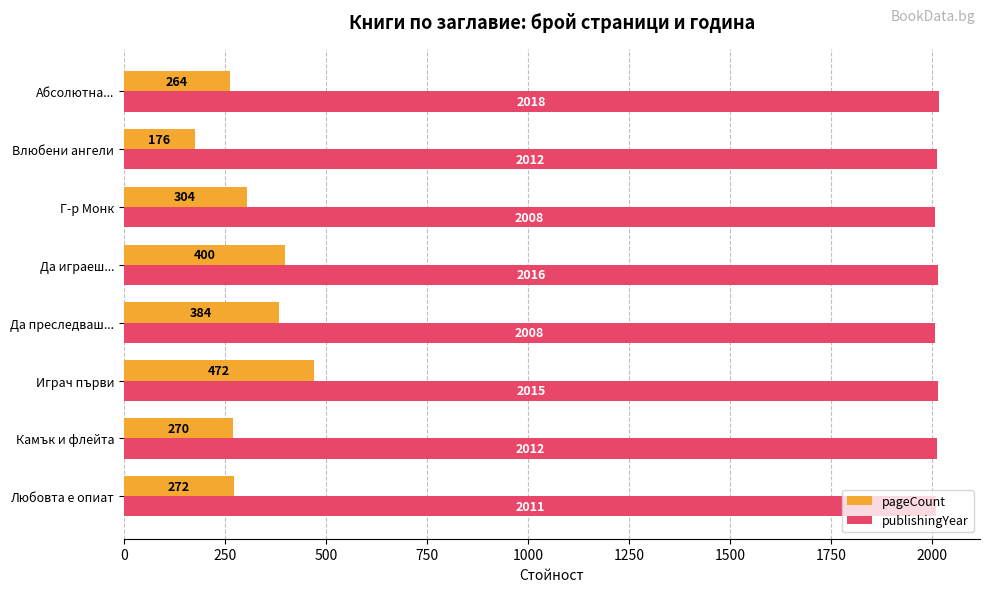

Which category has the lowest value in the pageCount series?

Влюбени ангели